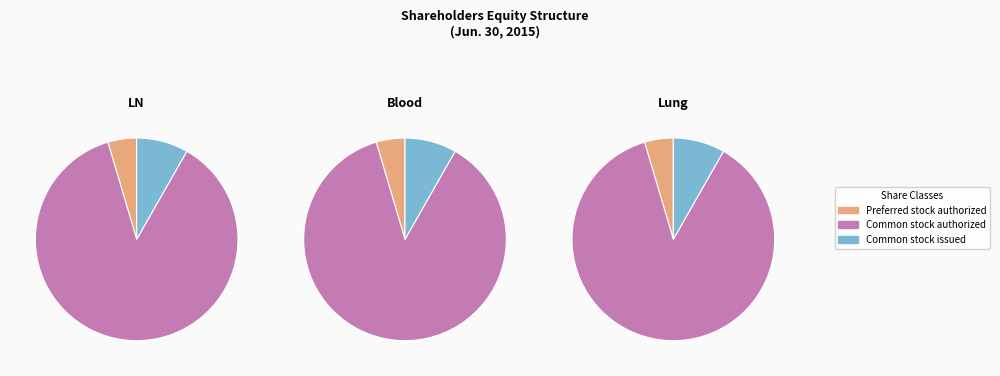

To the nearest percent, what portion does Preferred stock authorized represent?

5%